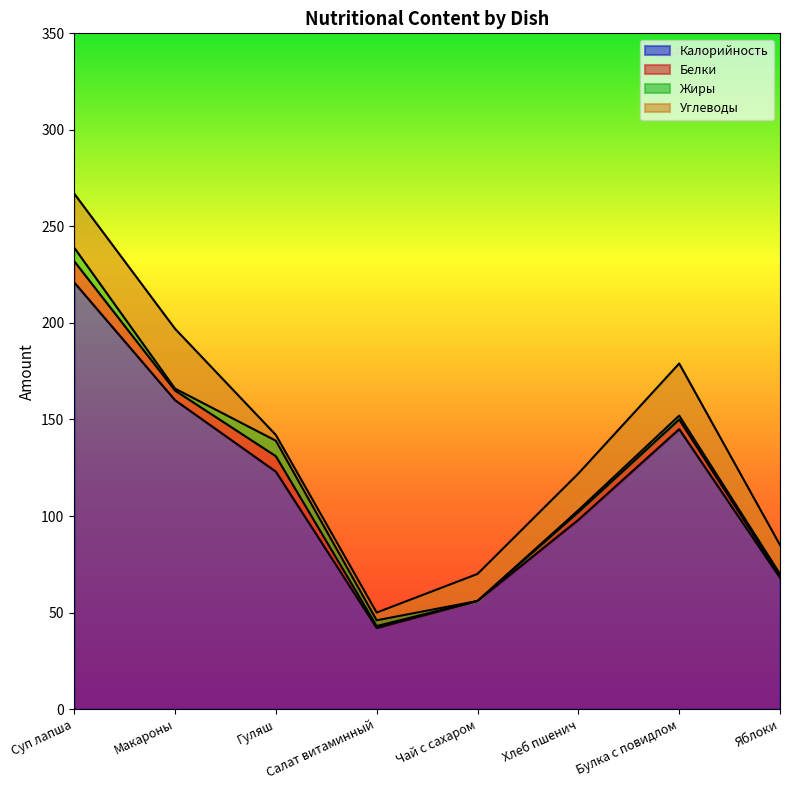

Does the chart display data point markers on the line(s)?

No